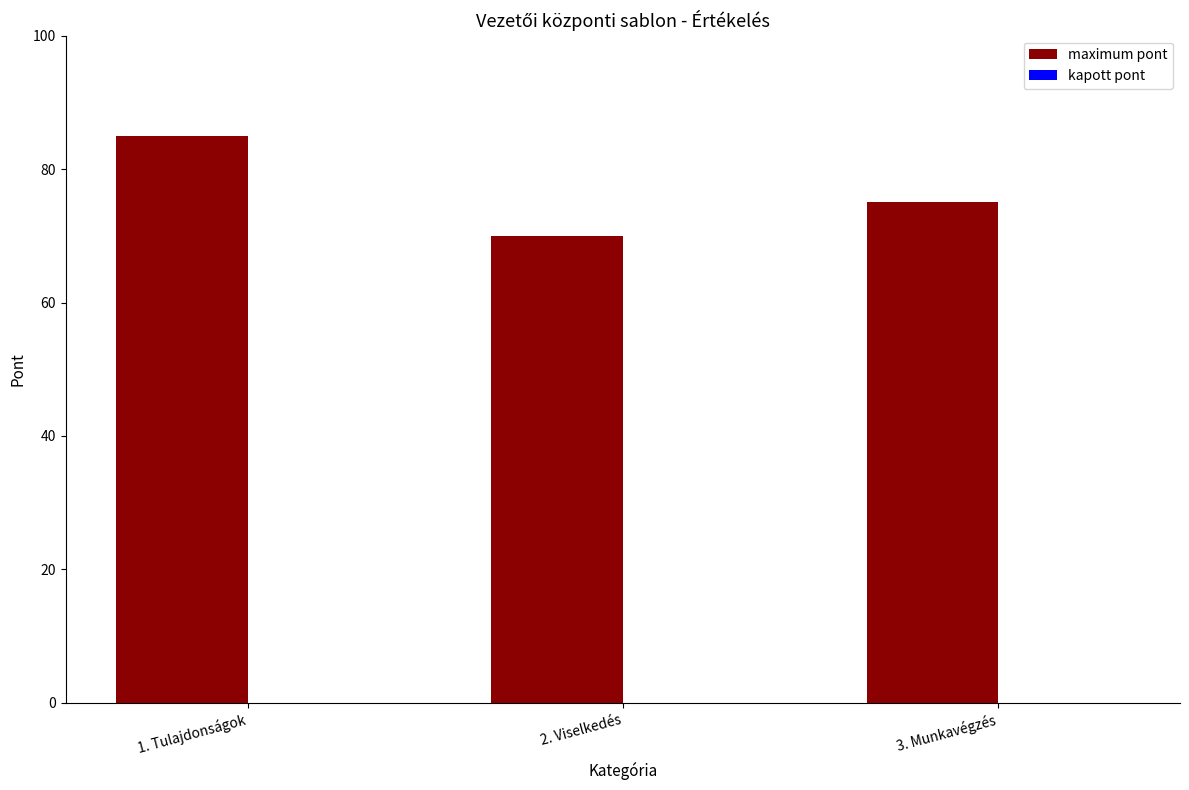

Between 2. Viselkedés and 3. Munkavégzés, which is larger?

3. Munkavégzés